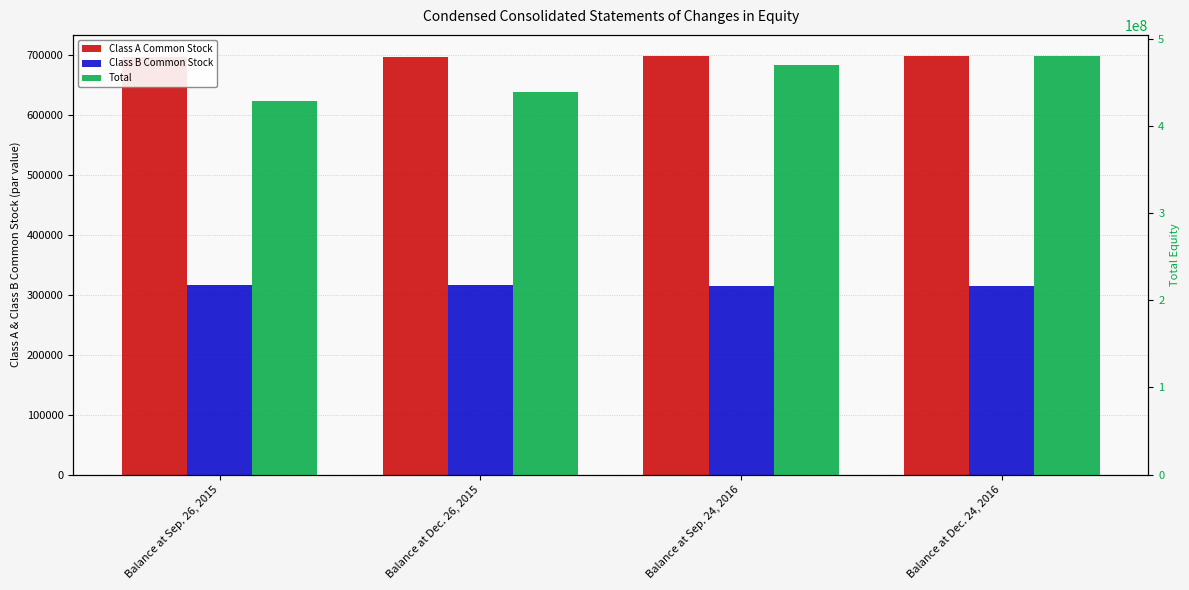

What is the average value of the Class A Common Stock series?

697507